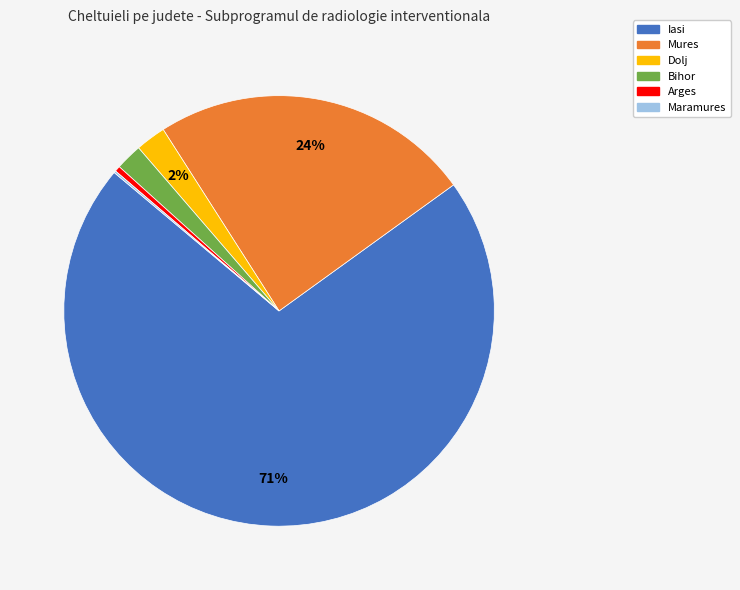

Is there any slice that represents more than half of the pie?

Yes